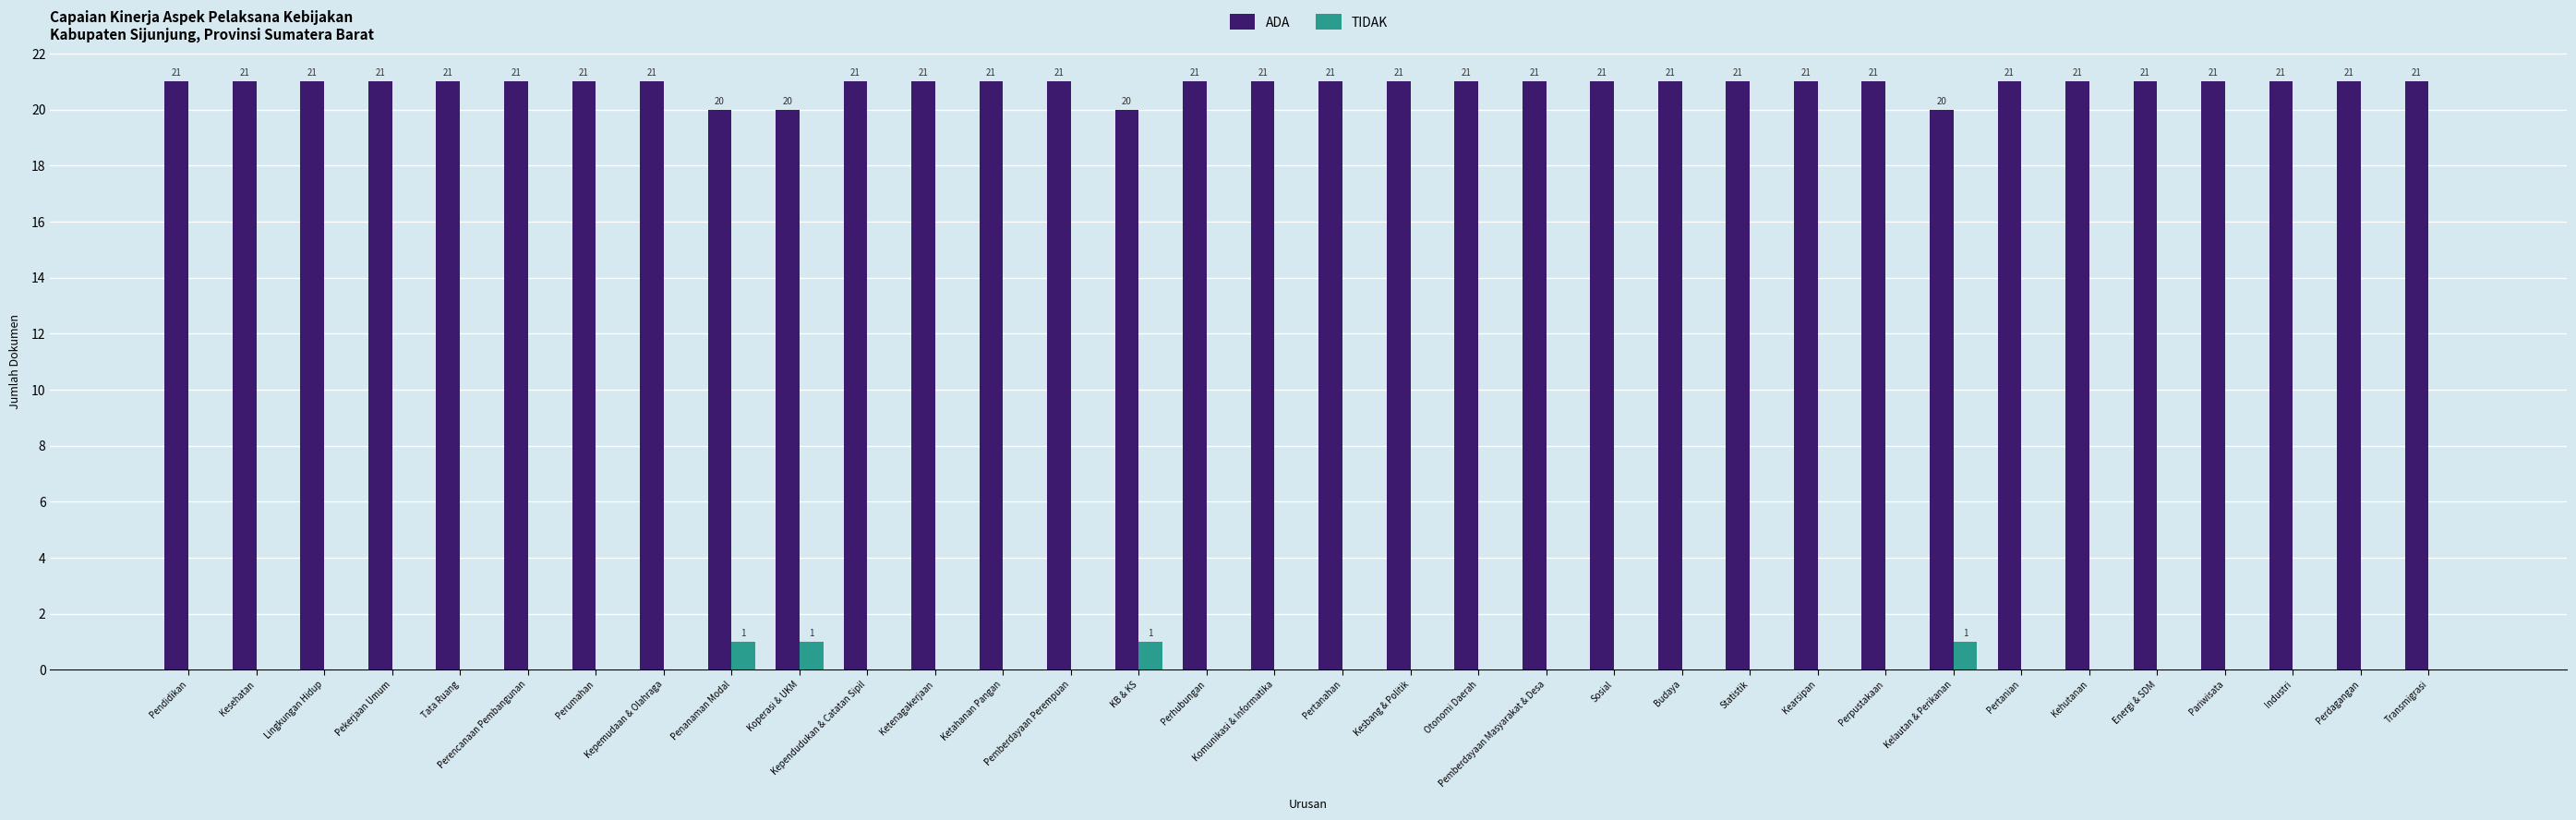

True or false: ADA has a value of 21 at Pendidikan.

True